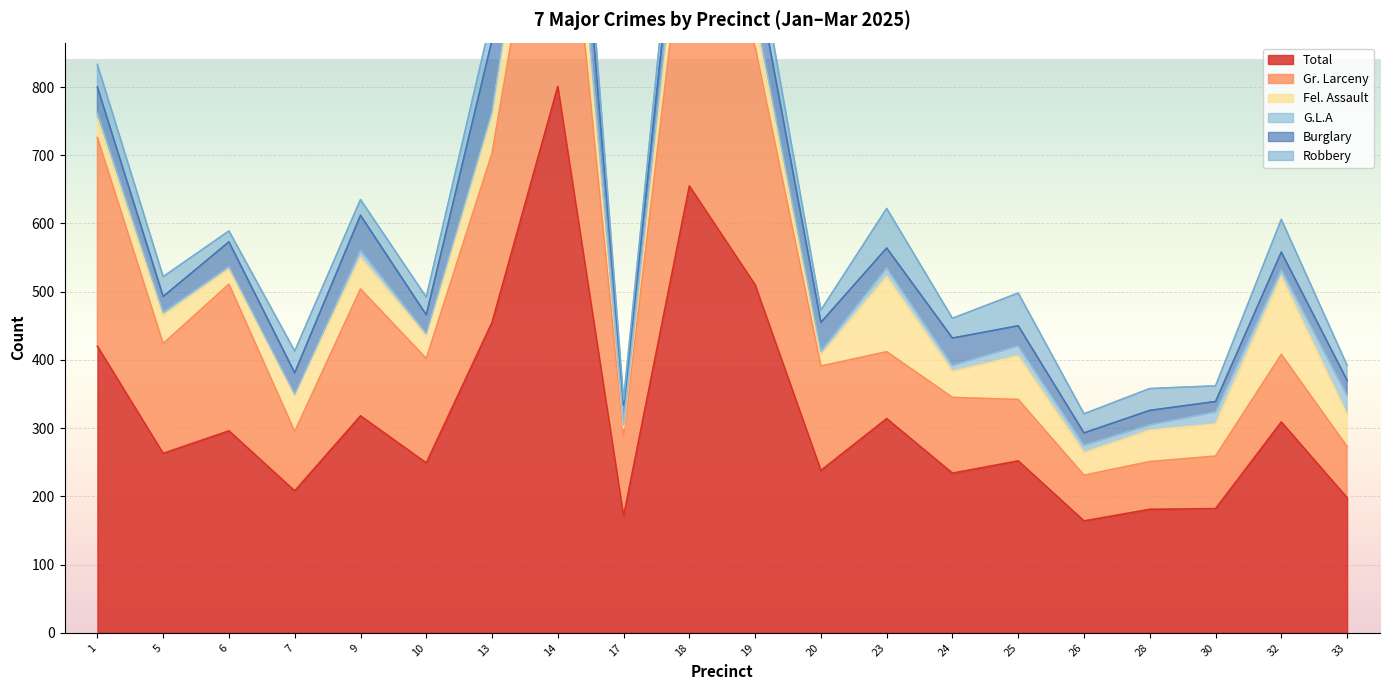

The Gr. Larceny series shows 207 at 10. True or false?

False